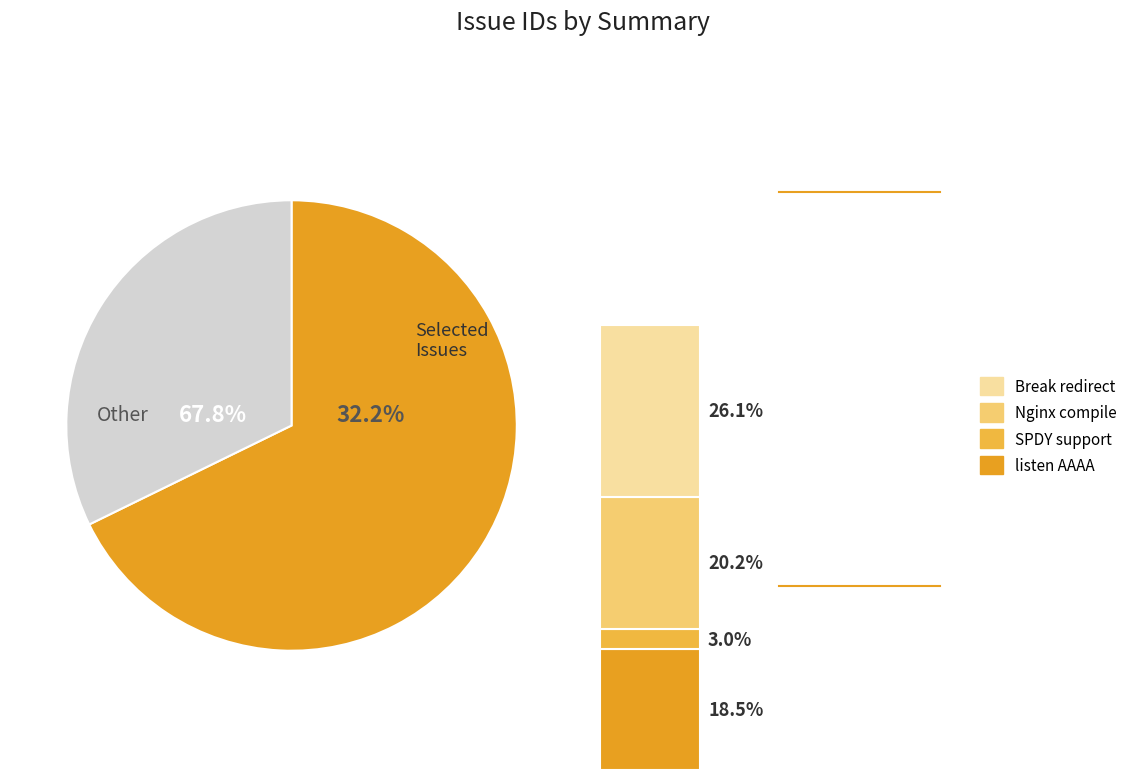

Is it true that Nginx is not compiling in pentium 3 is 20% of the pie?

True